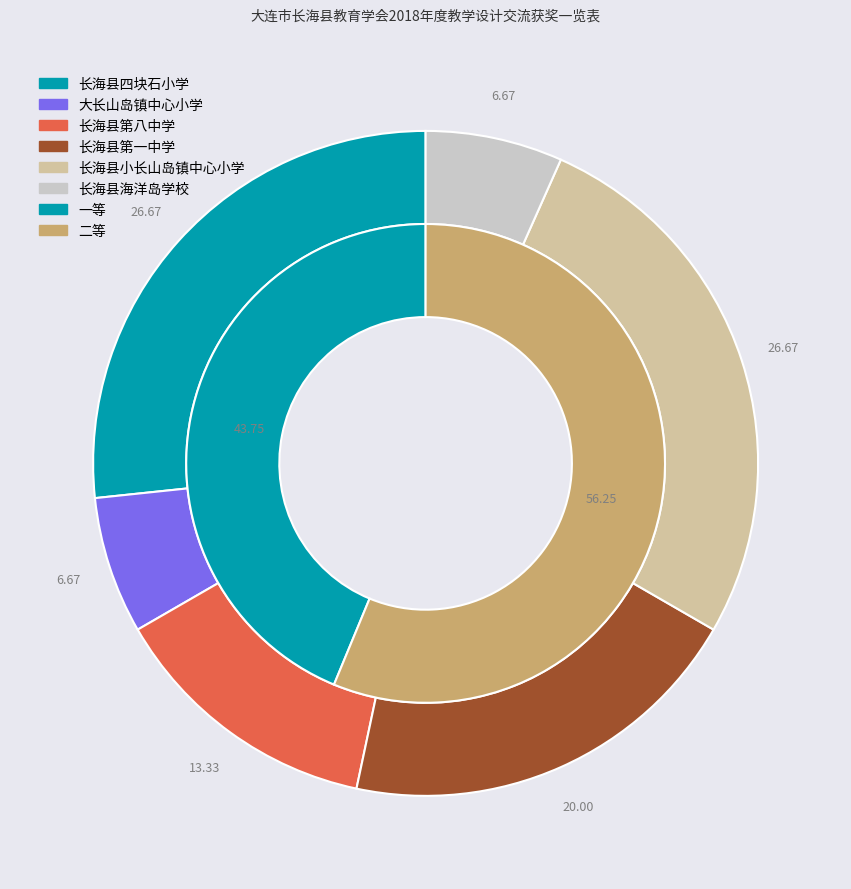

Rank the categories by value from highest to lowest.

二等, 一等